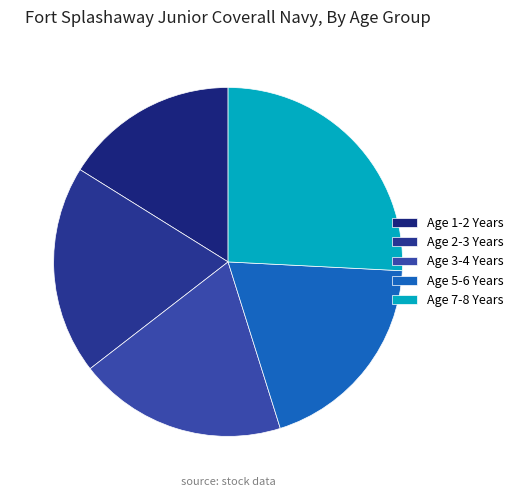

Which has a higher value, Age 5-6 Years or Age 7-8 Years?

Age 7-8 Years